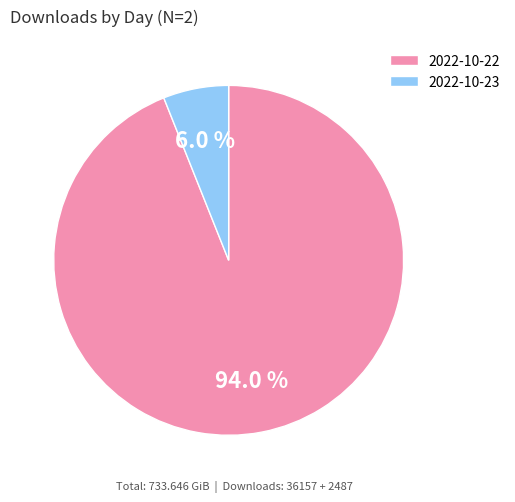

What percentage is the 2022-10-22 slice, to the nearest percent?

94%